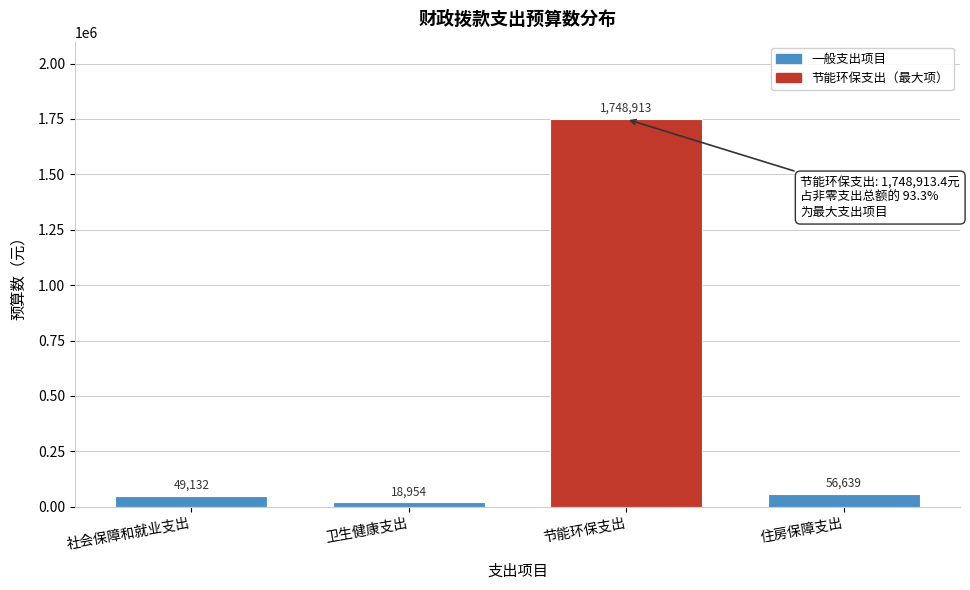

What is the value of the 4th bar from the left?

56639.0